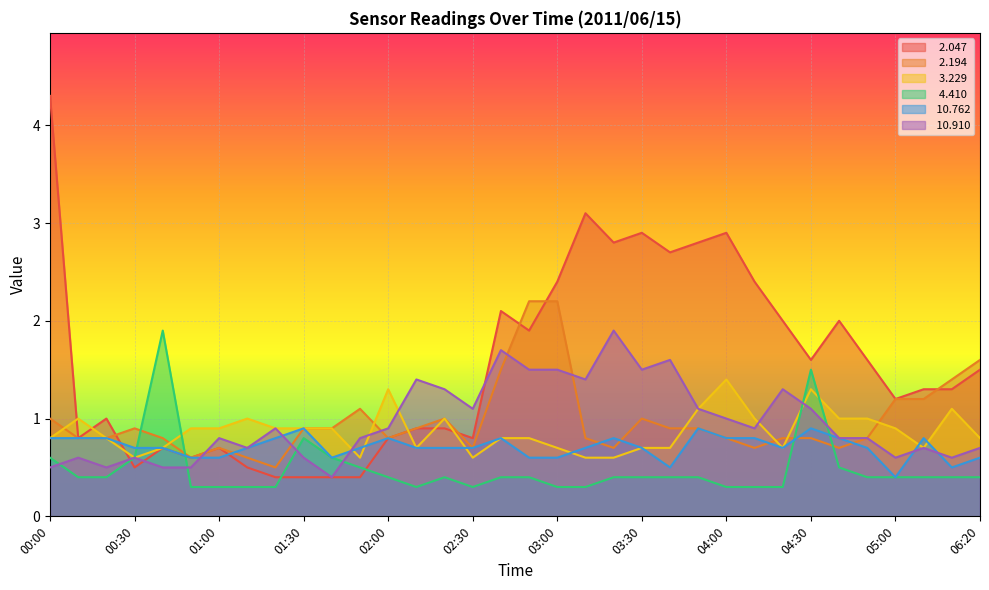

How many series are shown in this chart?

6